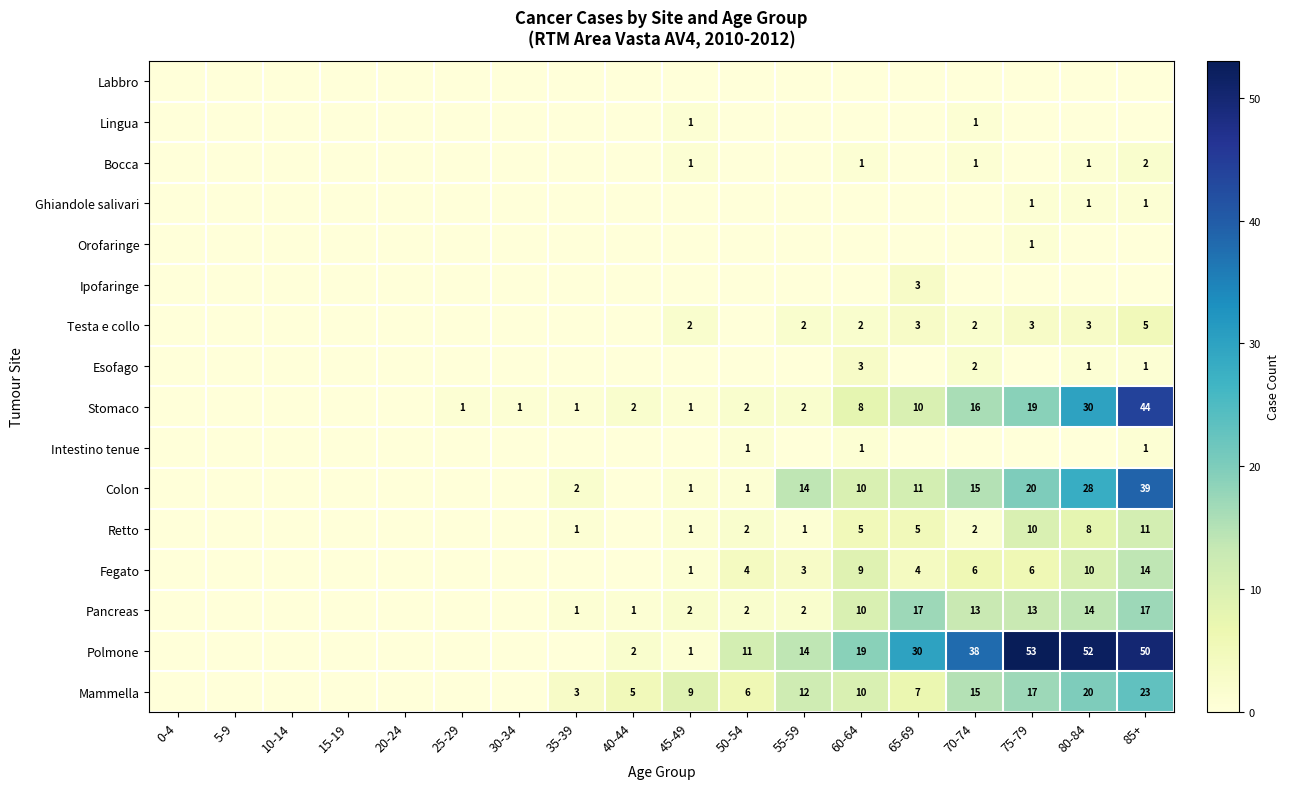

Is it true that Colon equals 1 at 45-49?

True